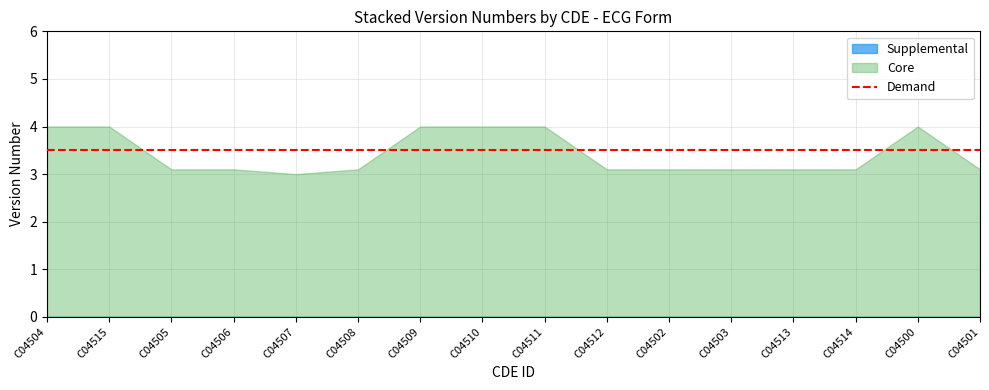

Reading left to right, list all the values displayed in this chart.

Core: 4.0	4.0	3.1	3.1	3.0	3.1	4.0	4.0	4.0	3.1	3.1	3.1	3.1	3.1	4.0	3.1
Supplemental: 0.0	0.0	0.0	0.0	0.0	0.0	0.0	0.0	0.0	0.0	0.0	0.0	0.0	0.0	0.0	0.0
Demand: 3.5	3.5	3.5	3.5	3.5	3.5	3.5	3.5	3.5	3.5	3.5	3.5	3.5	3.5	3.5	3.5